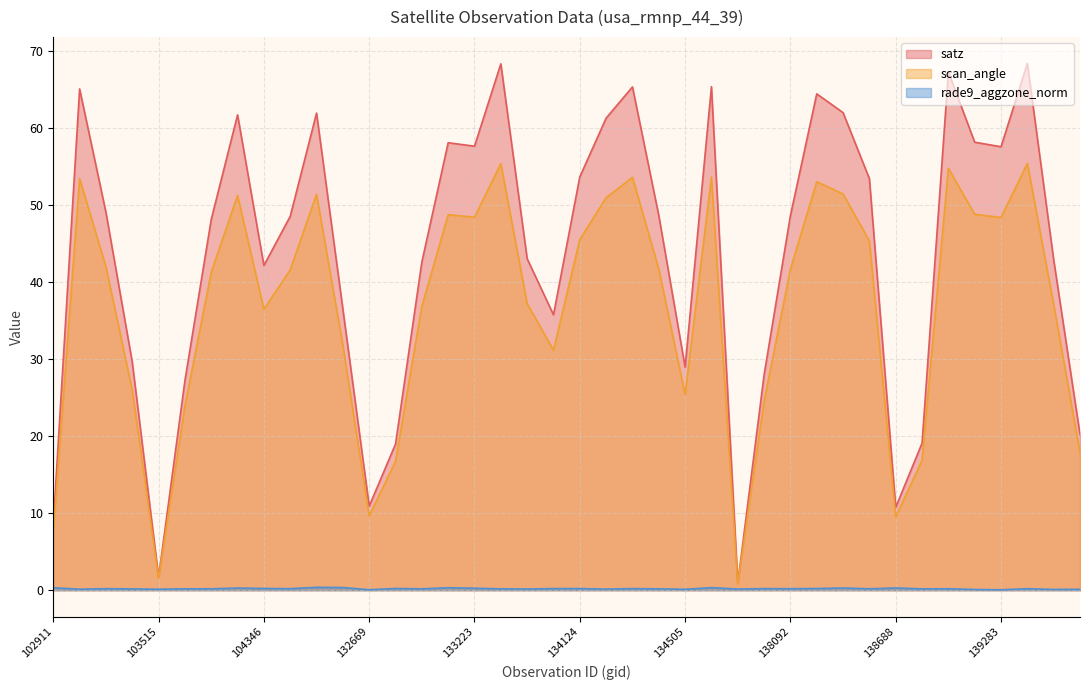

Which series has the largest range (max minus min)?

satz